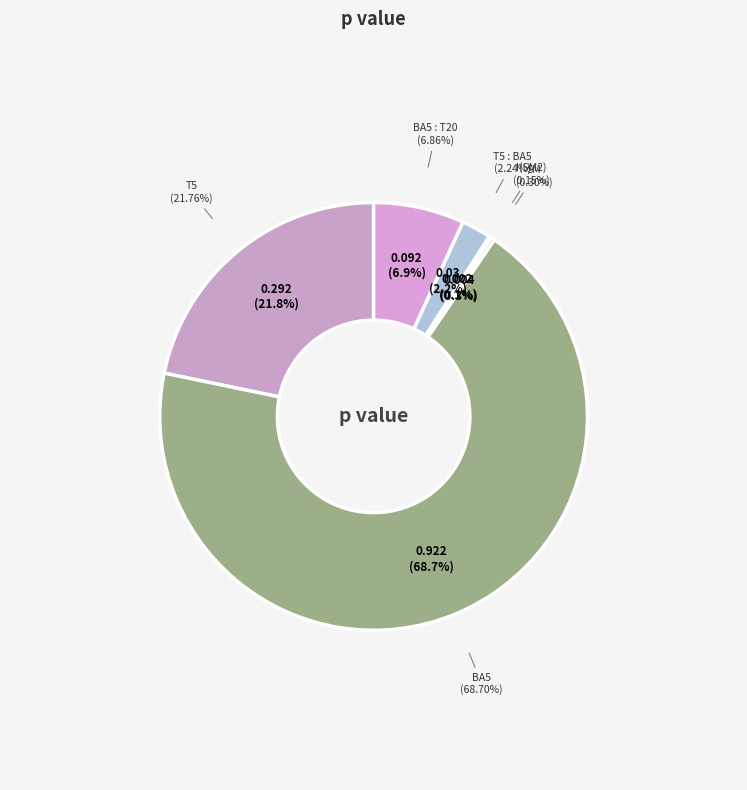

Is the sum of I(SM2) and BA5 : T20 greater than half?

No